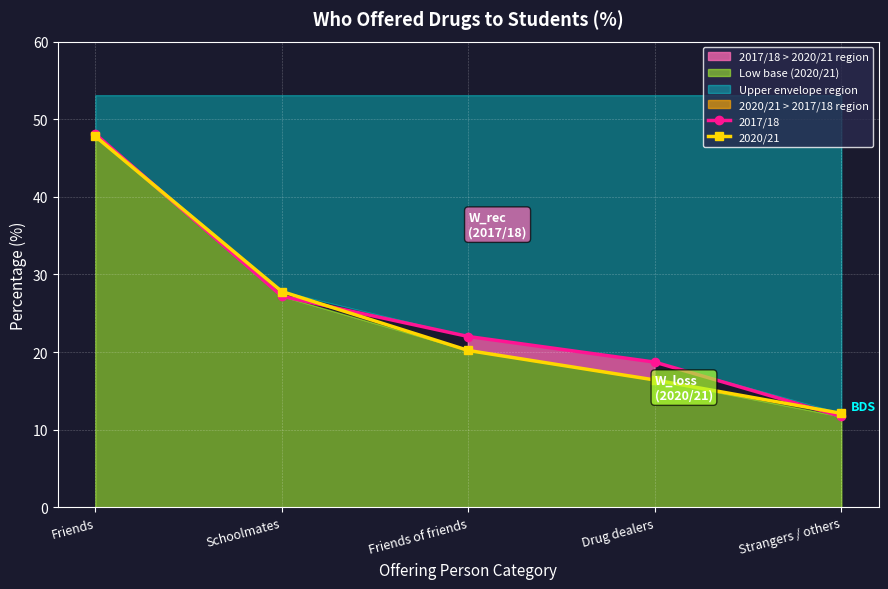

After their last crossing, which series has the higher values: 2017/18 or 2020/21?

2020/21